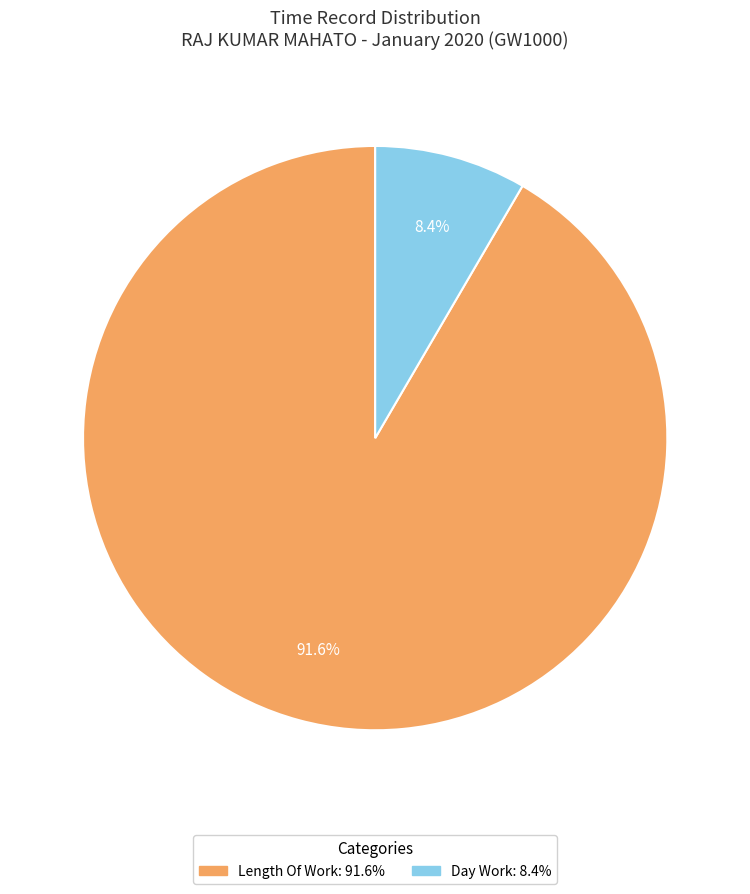

Does any single category account for the majority?

Yes